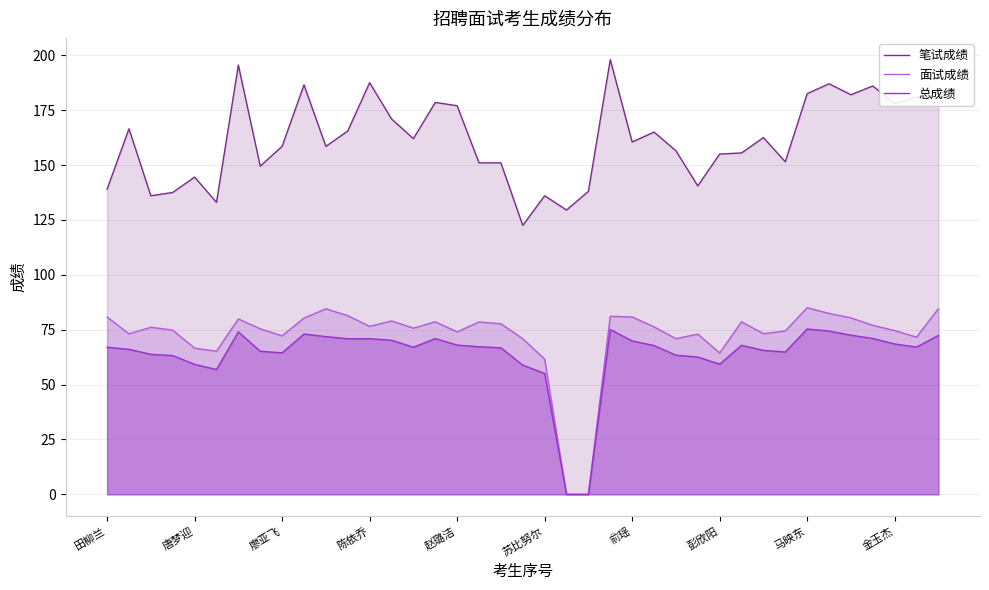

At how many categories does at least one series exceed 104?

39